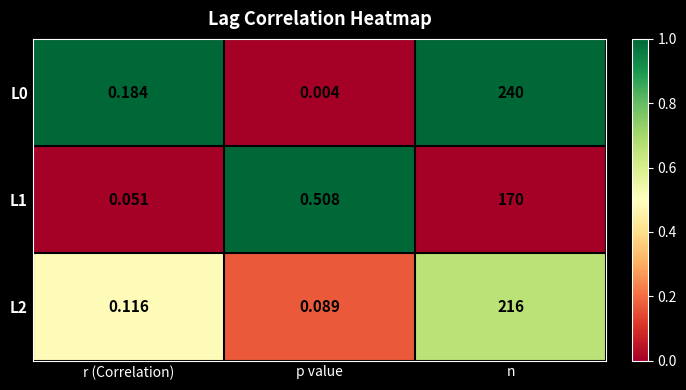

At which label is L0 closest to 120?

r (Correlation)